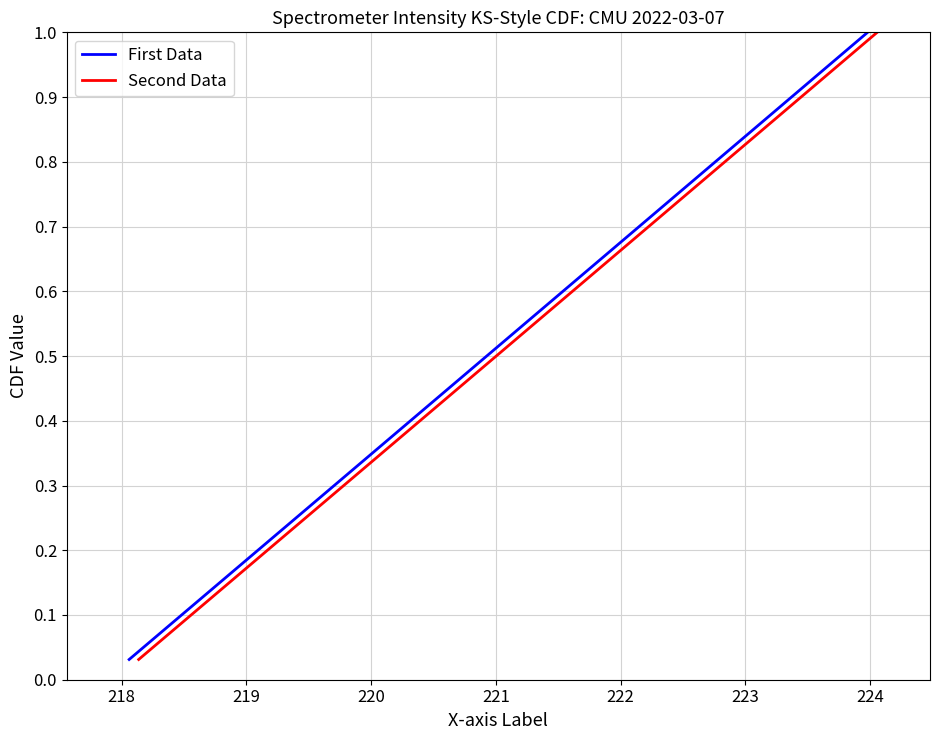

List the series in order of their peak value, highest first.

First Data, Second Data